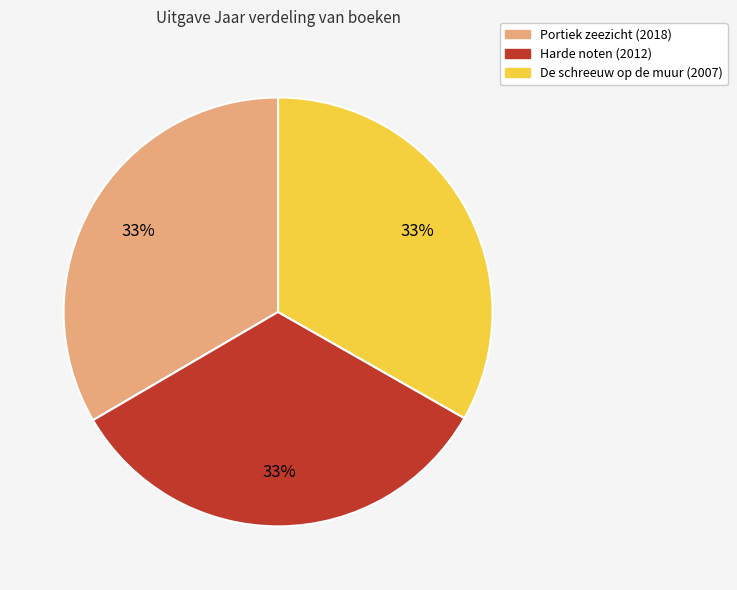

Combined, do De schreeuw op de muur and Portiek zeezicht account for over 50%?

Yes